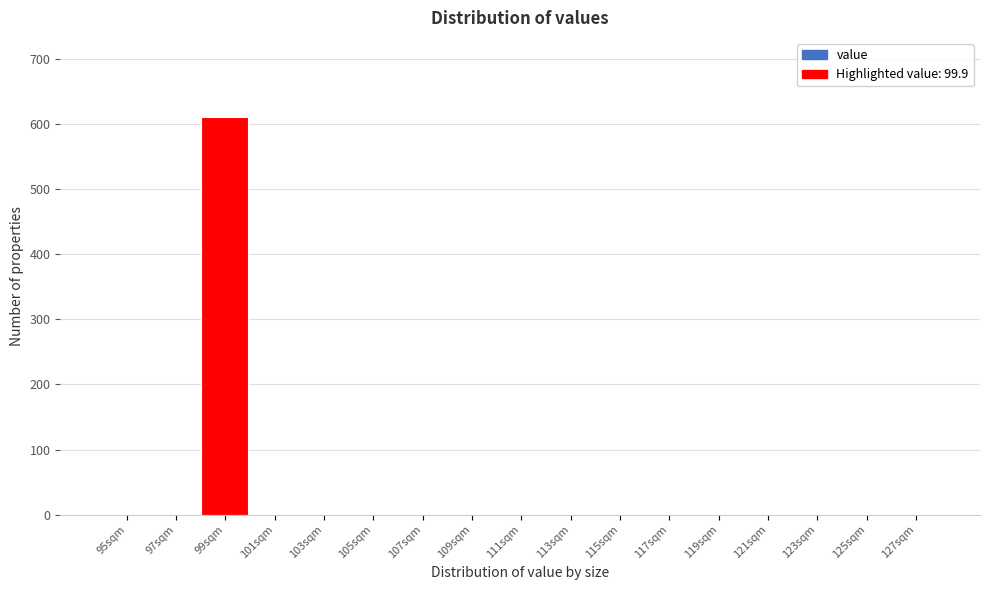

Reading left to right, list all the values displayed in this chart.

95sqm=0	97sqm=0	99sqm=610	101sqm=0	103sqm=0	105sqm=0	107sqm=0	109sqm=0	111sqm=0	113sqm=0	115sqm=0	117sqm=0	119sqm=0	121sqm=0	123sqm=0	125sqm=0	127sqm=0